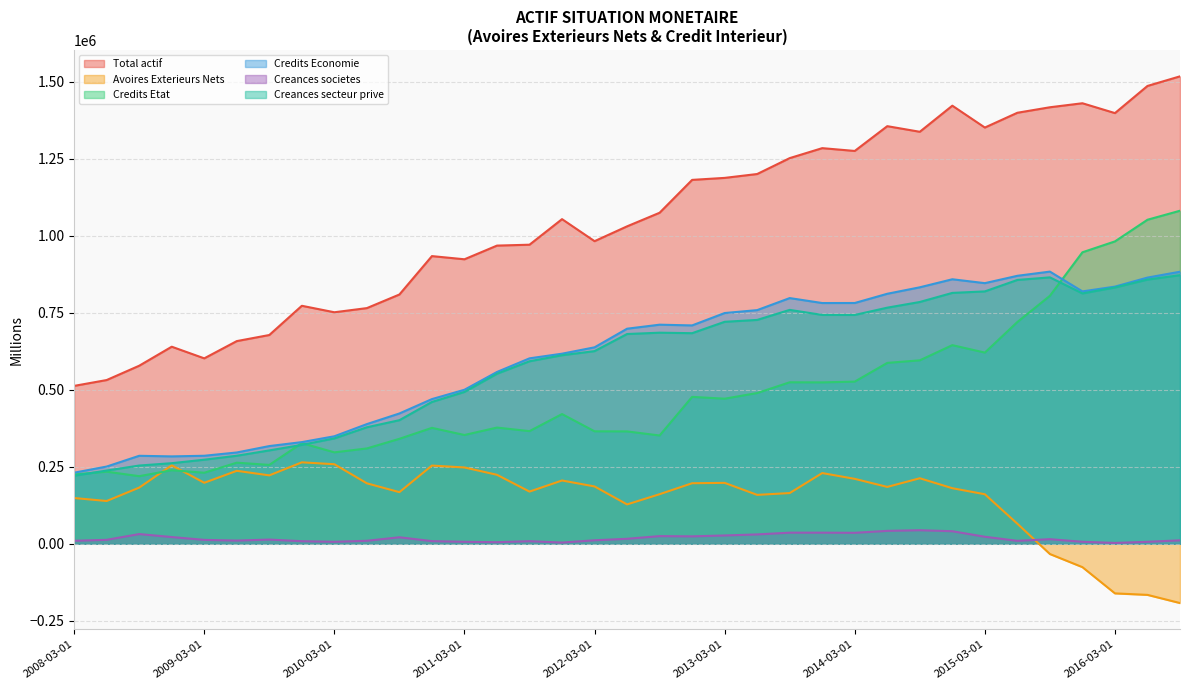

What is the value of the Avoires Exterieurs Nets point at the 34th from the left?

-165886.7